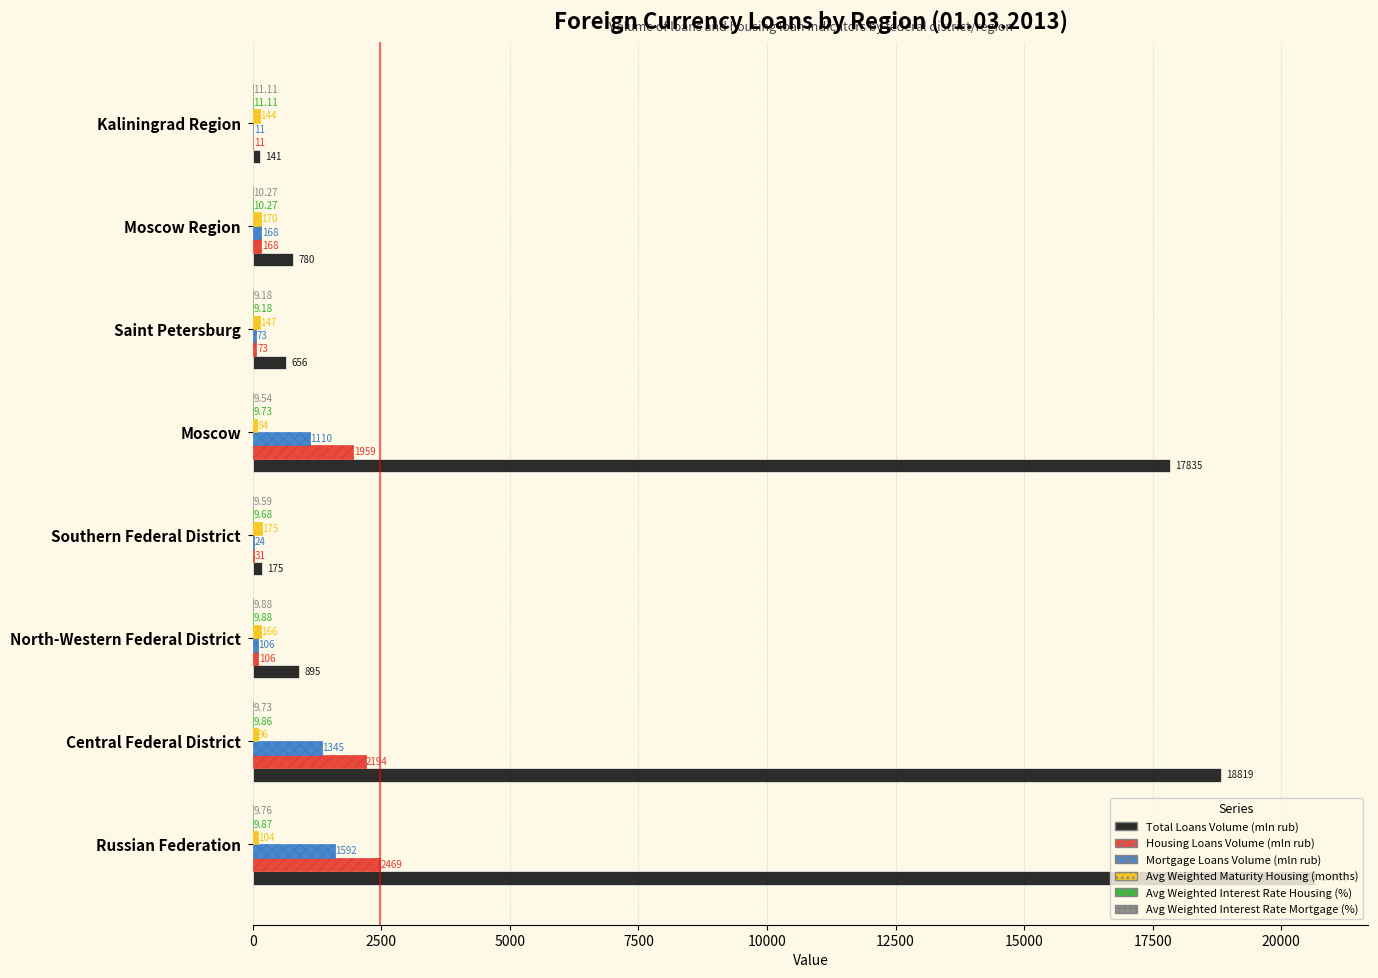

At which category is the sum across all series the highest?

Russian Federation